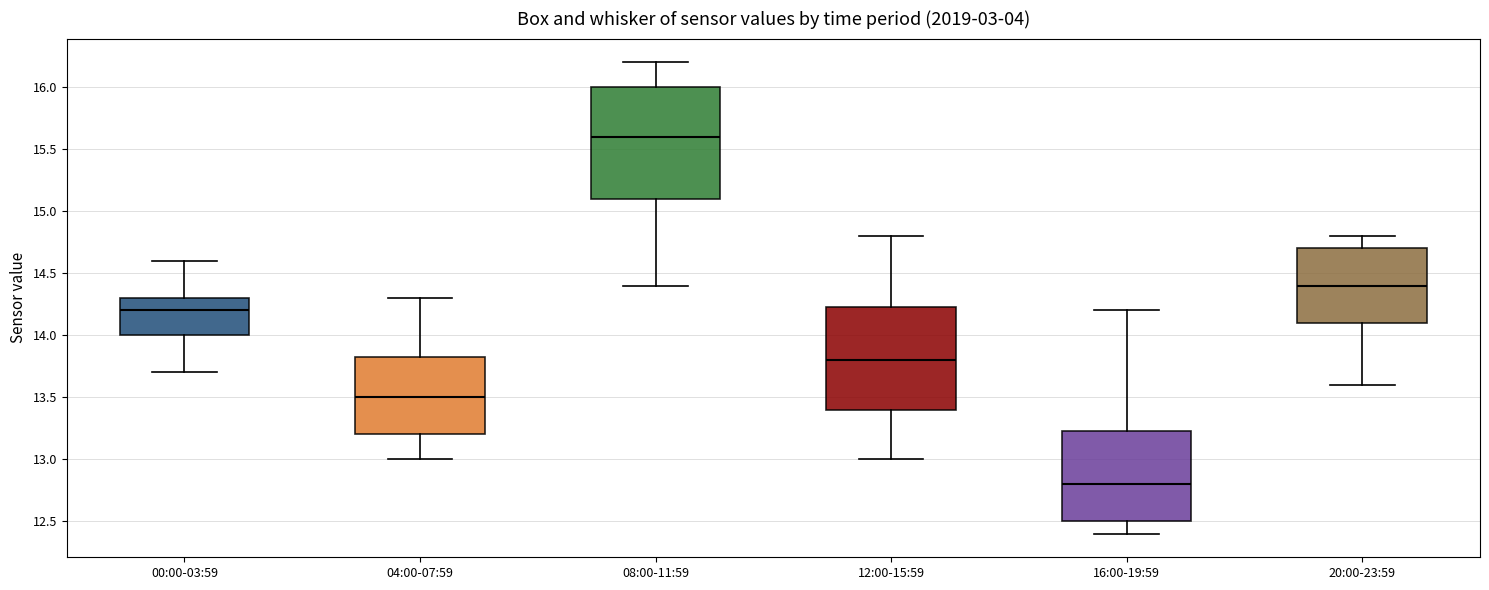

Reading left to right, read every box against the y-axis: the position of its median line, the range the box covers, and the ends of its whiskers. The values are not printed on the chart, so give them approximately, as read against the axis.

00:00-03:59: median 14.20, box 14.00 to 14.30, whiskers 13.70 to 14.60
04:00-07:59: median 13.50, box 13.20 to 13.85, whiskers 13.00 to 14.30
08:00-11:59: median 15.60, box 15.10 to 16.00, whiskers 14.40 to 16.20
12:00-15:59: median 13.80, box 13.40 to 14.25, whiskers 13.00 to 14.80
16:00-19:59: median 12.80, box 12.50 to 13.25, whiskers 12.40 to 14.20
20:00-23:59: median 14.40, box 14.10 to 14.70, whiskers 13.60 to 14.80